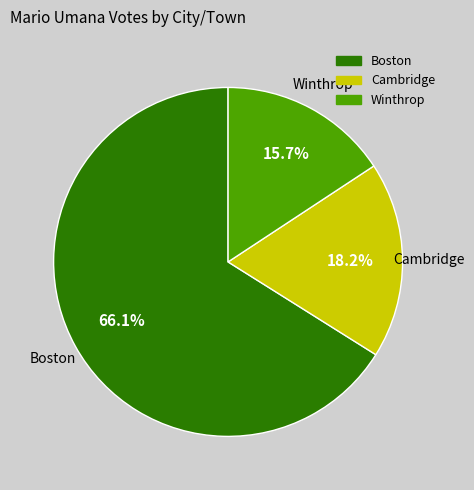

Which slice represents more than half of the pie?

Boston